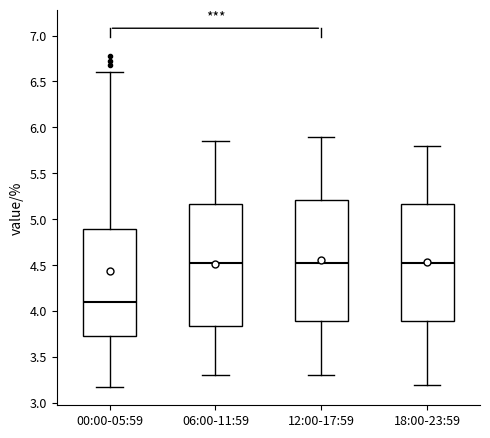

Which box has the lowest median line?

00:00-05:59